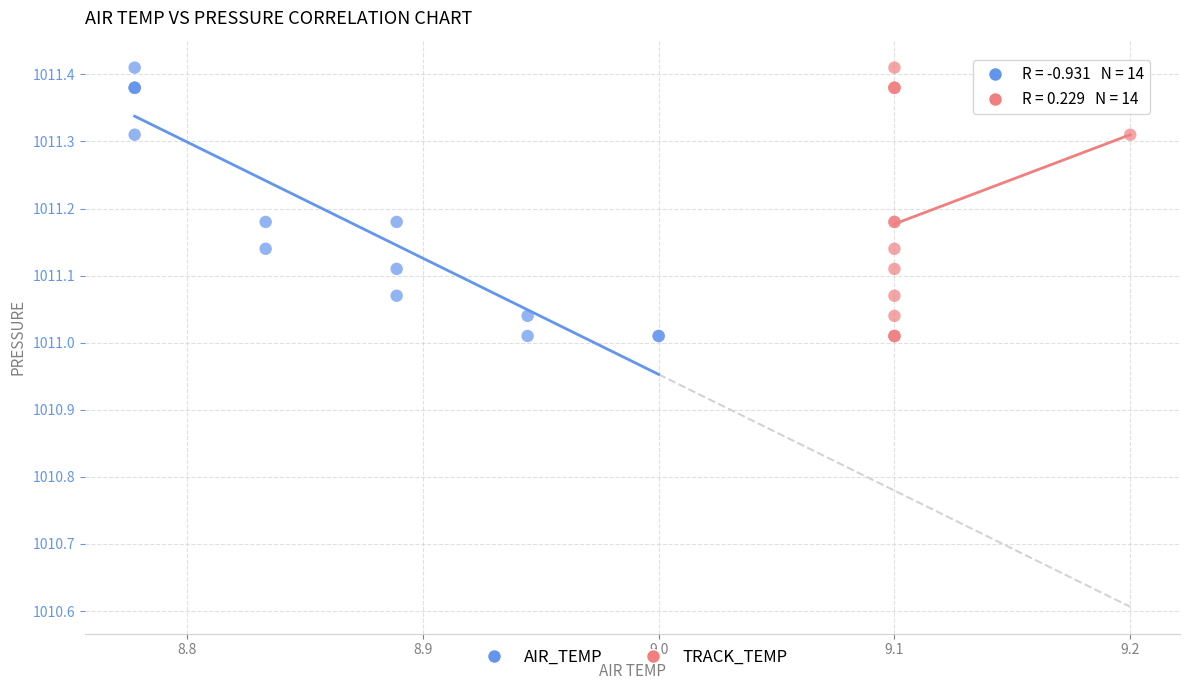

What are all the series names shown in the legend?

AIR_TEMP, TRACK_TEMP